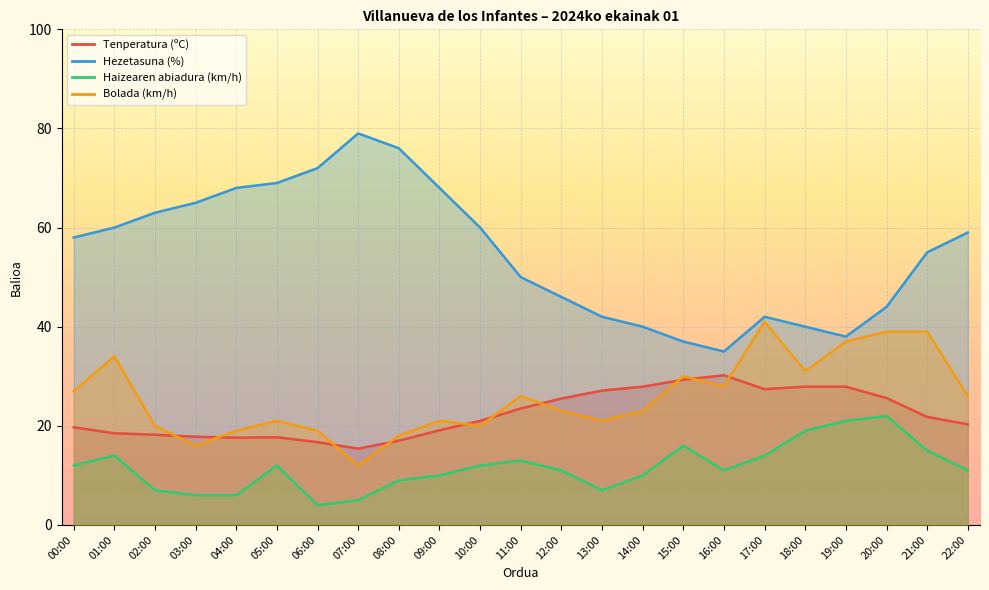

At how many categories does at least one series exceed 35?

22